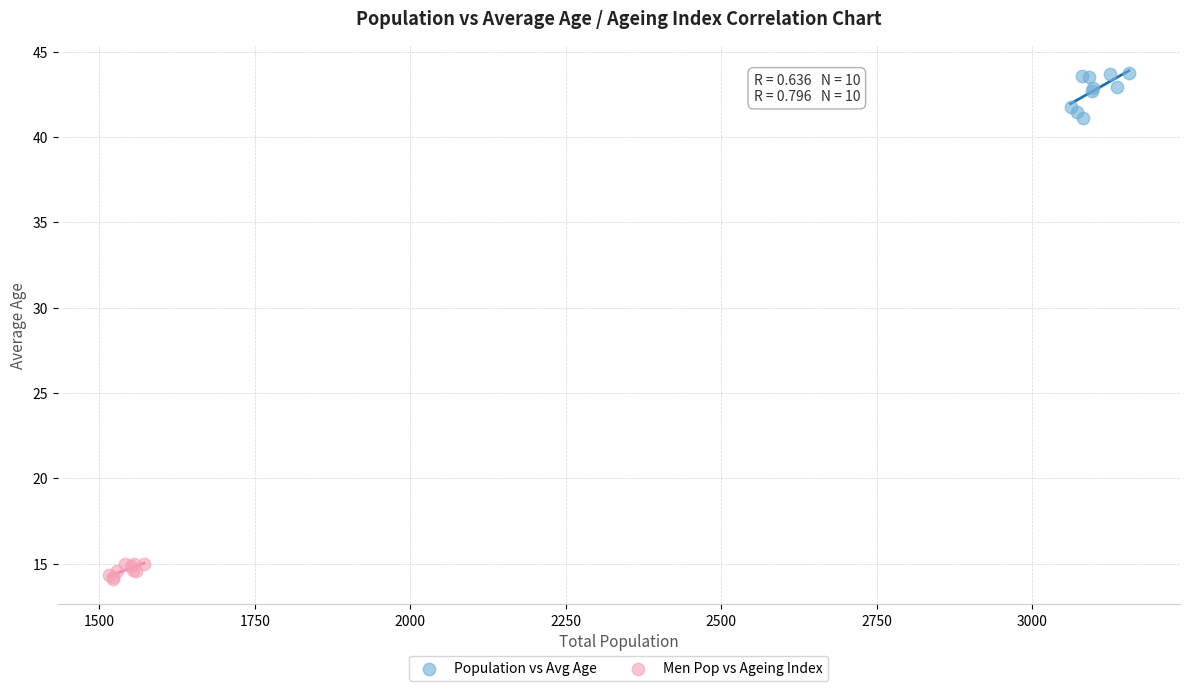

Which series contains the highest Y value?

Population vs Avg Age